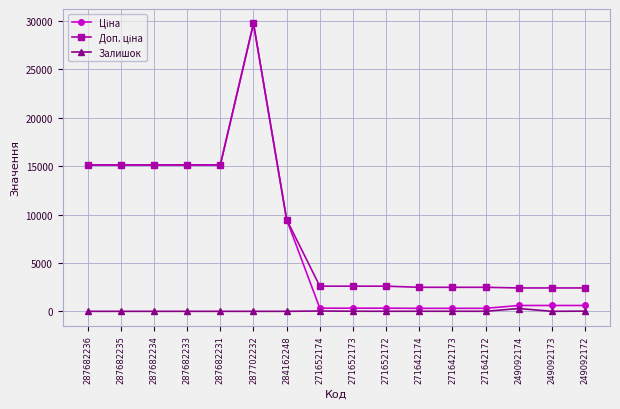

At which category is the sum across all series the highest?

287702232